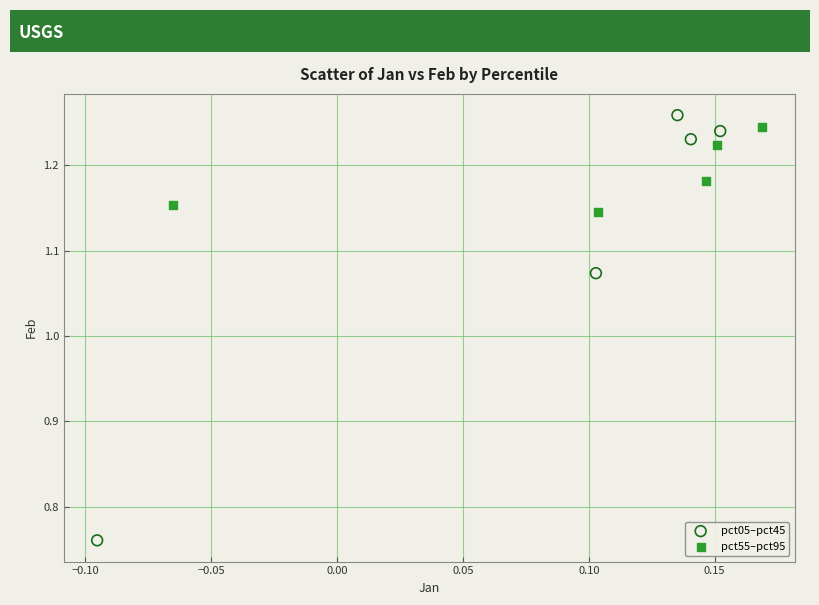

Which series contains the lowest Y value?

pct05–pct45